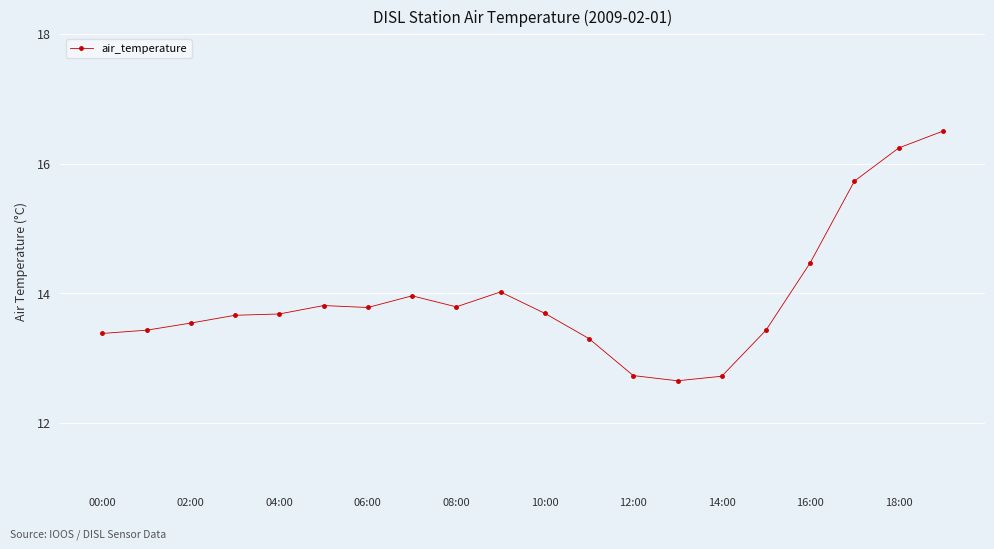

Does the chart have visible grid lines?

Yes